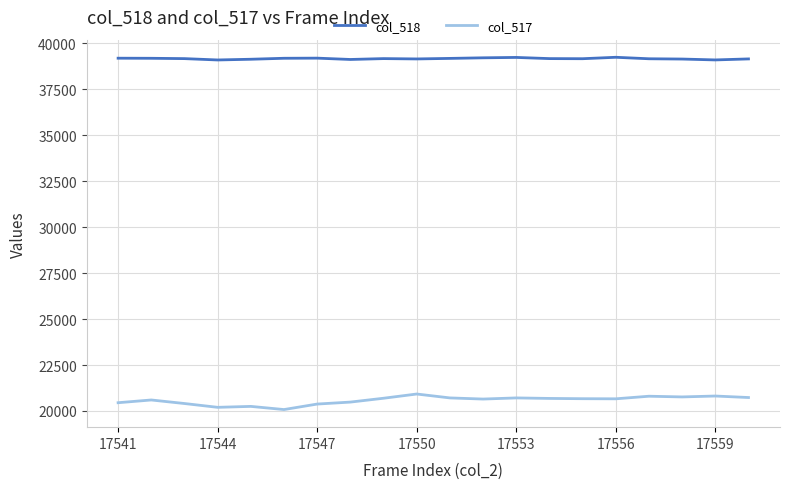

True or false: col_518 and col_517 cross at least once.

False